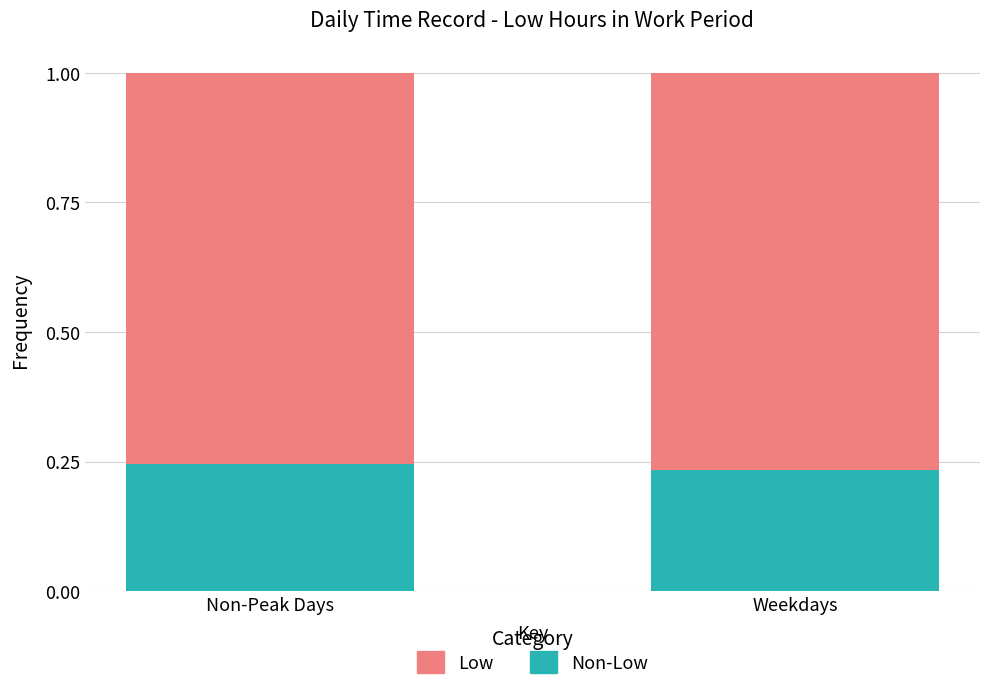

What is the total value across all series at Weekdays?

1.0